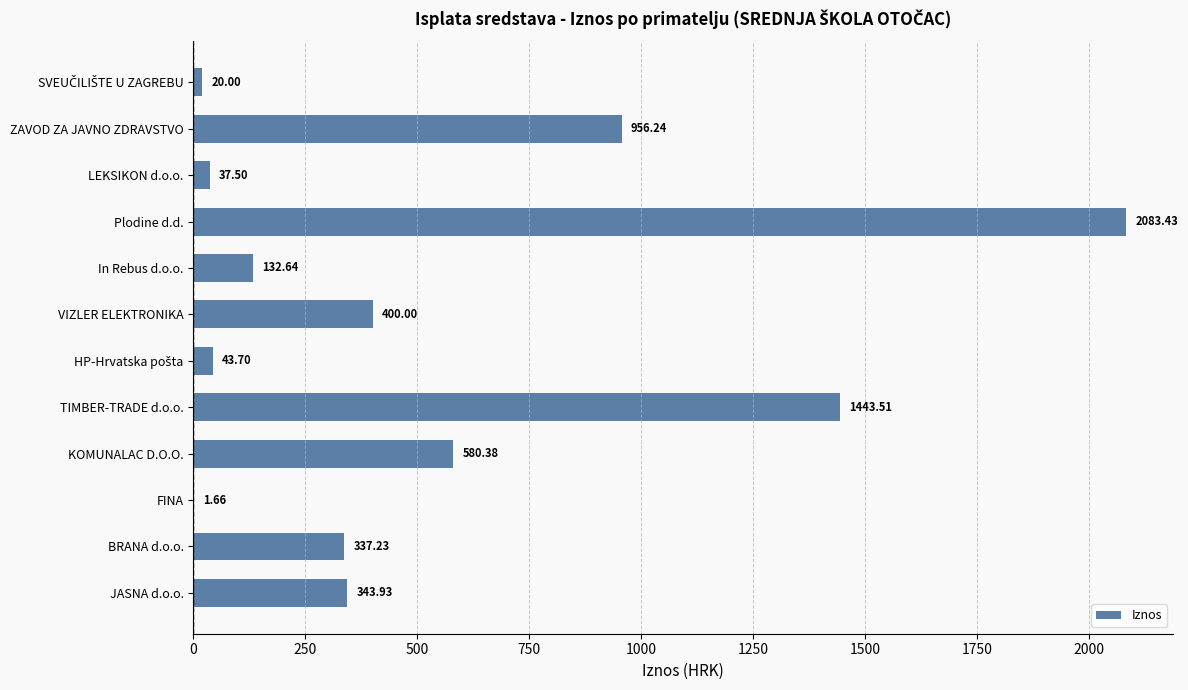

What is the ratio of the value at JASNA d.o.o. to the value at LEKSIKON d.o.o.?

9.2